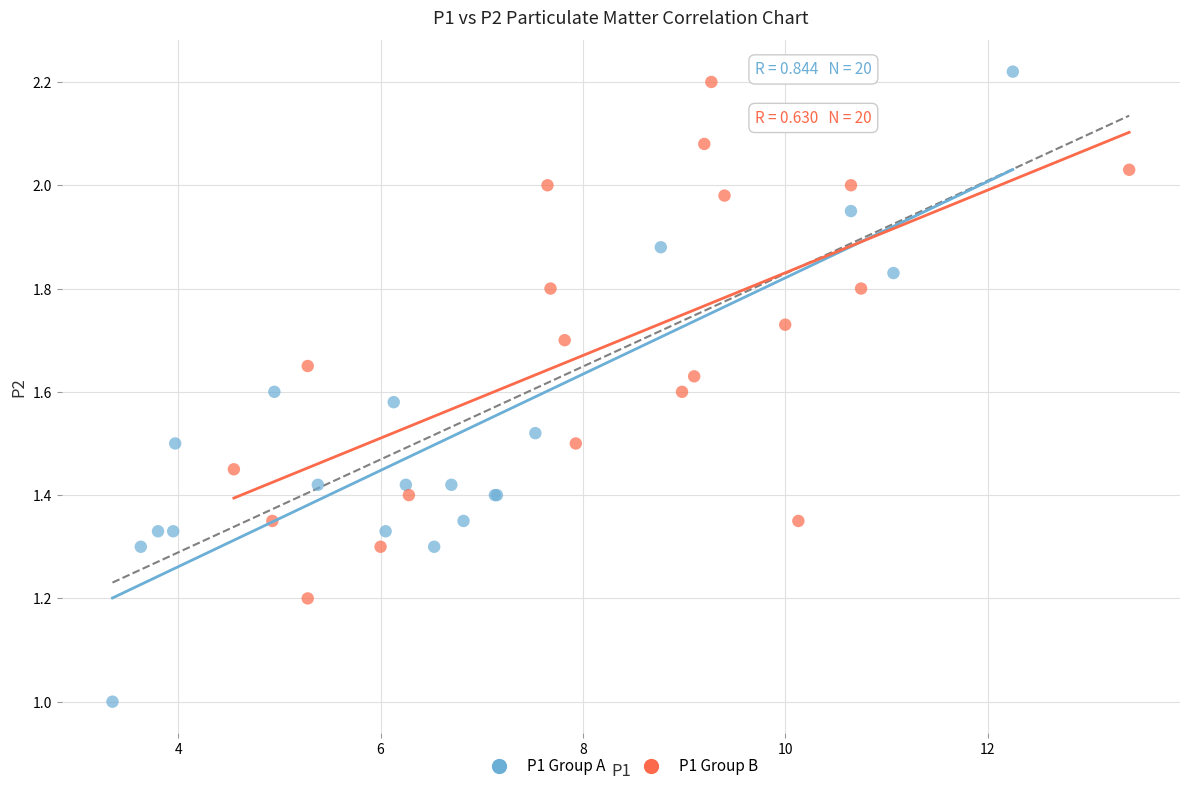

Which series contains the highest Y value?

P1 Group A